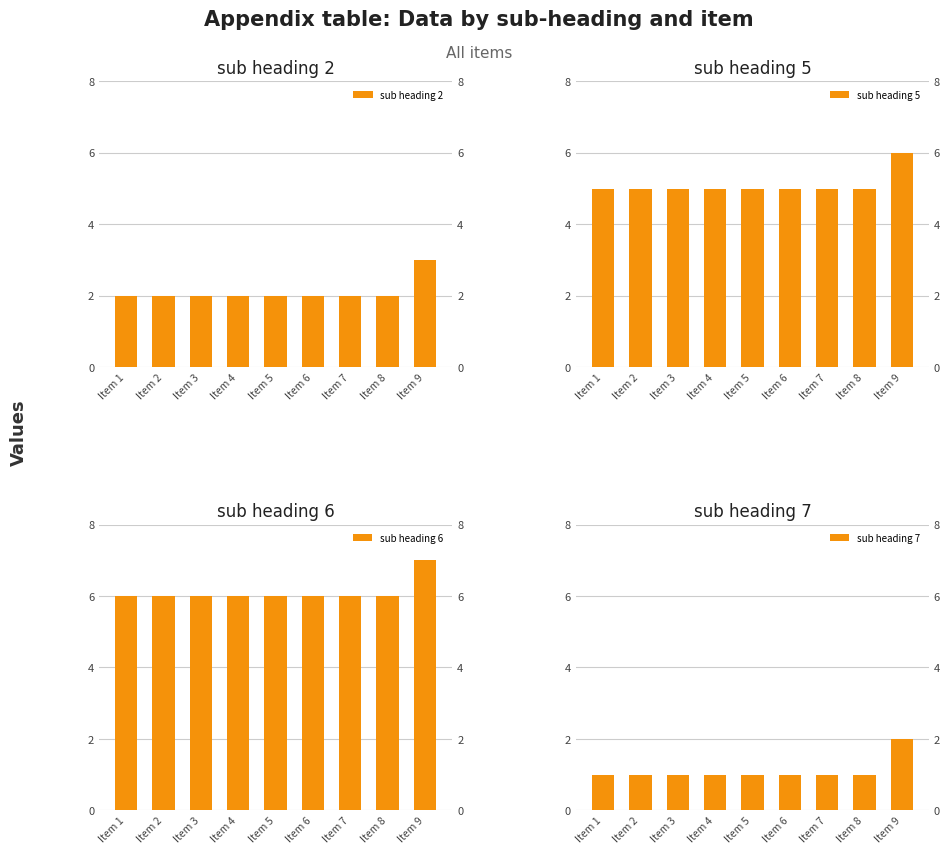

What is the spread (max minus min) of values at Item 7?

5